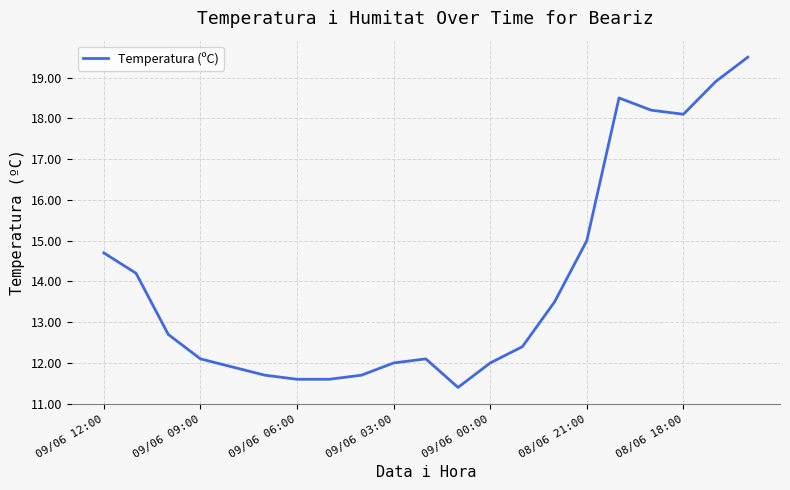

What is the minimum value shown in the chart?

11.4